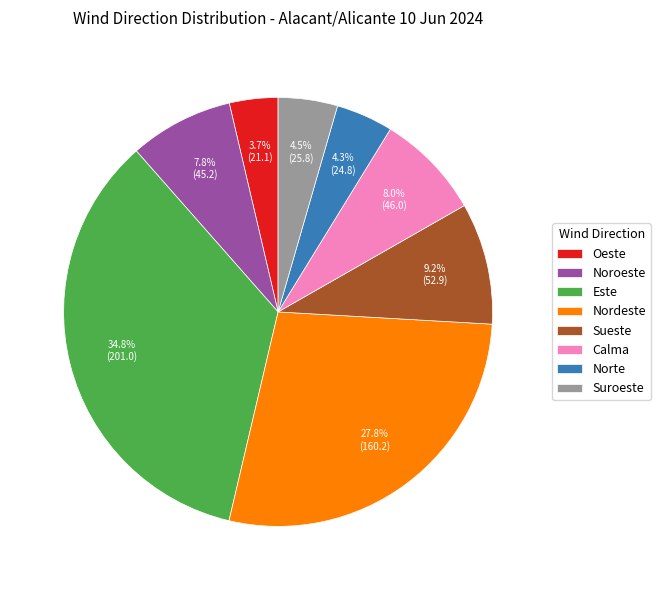

To the nearest percent, what percentage of the pie is Nordeste?

28%